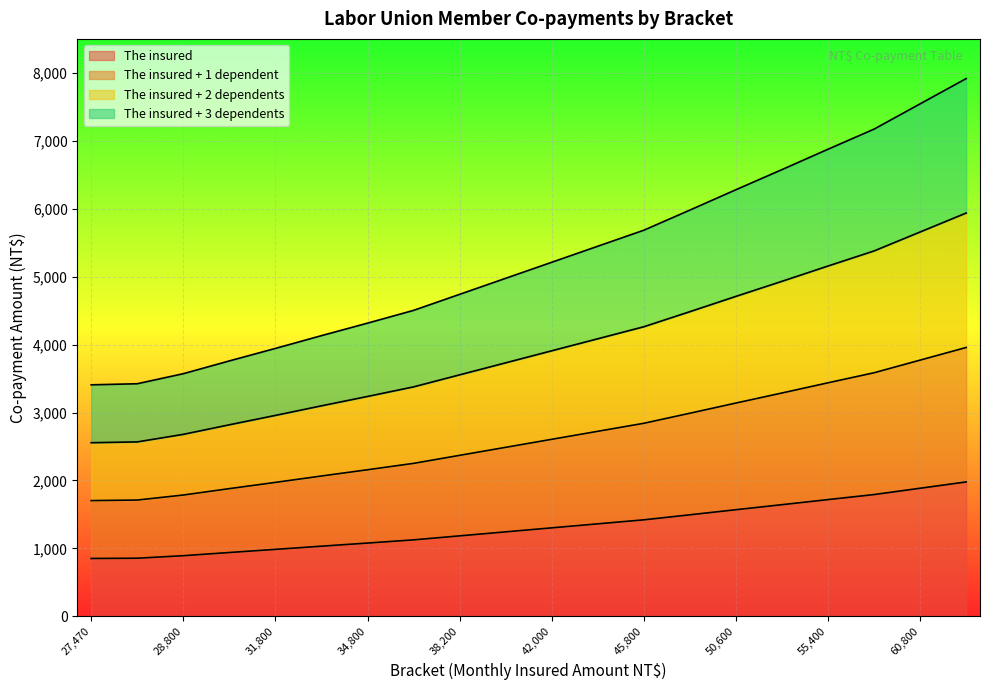

Does the chart display data point markers on the line(s)?

No